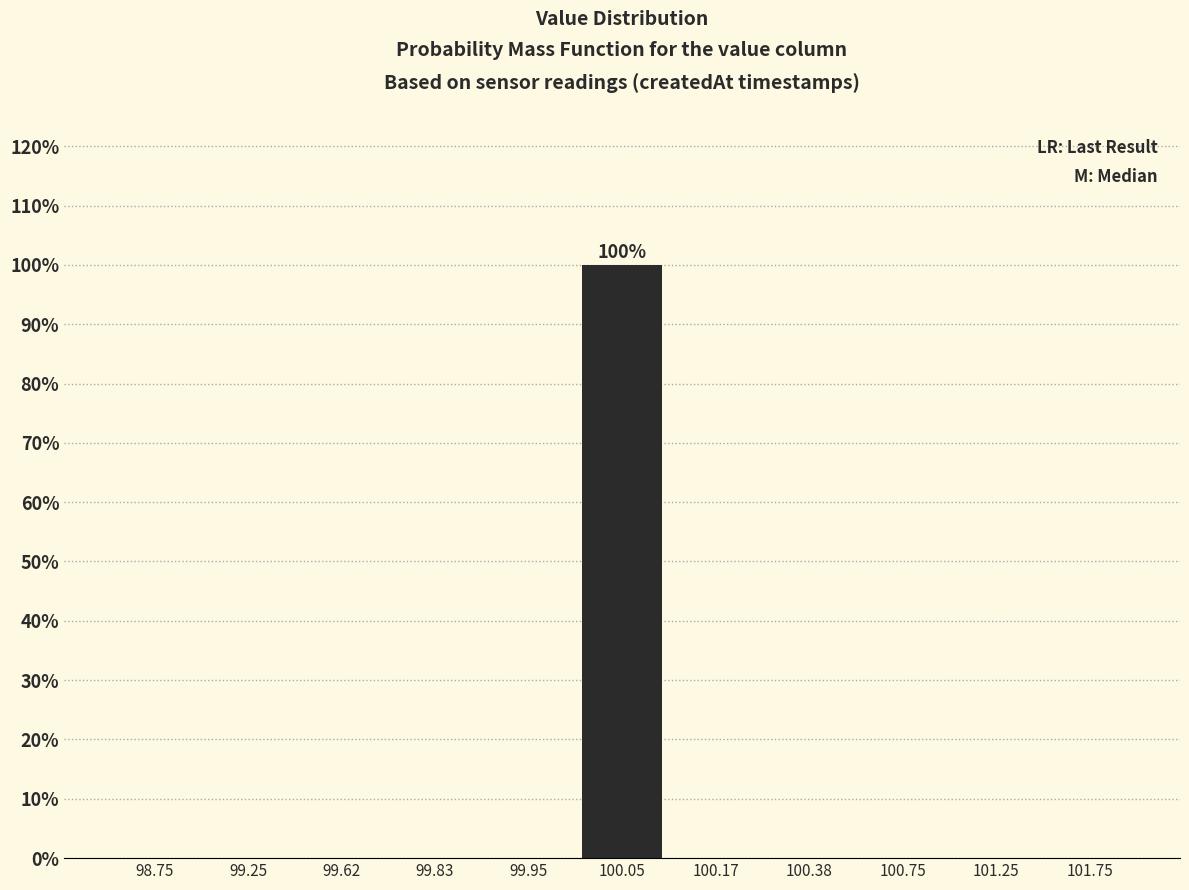

Reading right to left, extract all data points from this chart.

101.75=0	101.25=0	100.75=0	100.38=0	100.17=0	100.05=100	99.95=0	99.83=0	99.62=0	99.25=0	98.75=0